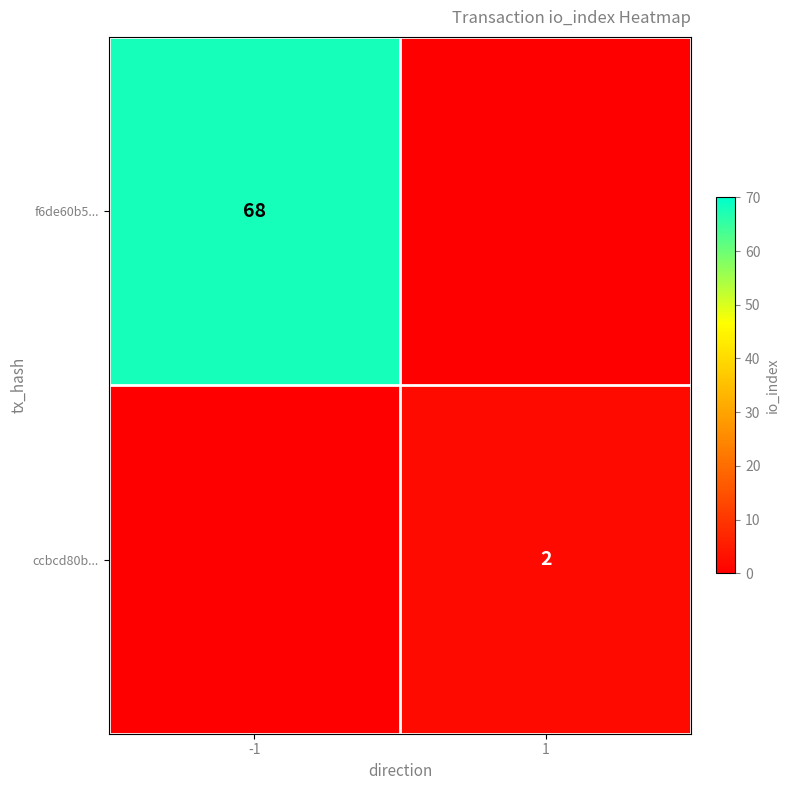

The value of ccbcd80b... at 1 is 2. True or false?

True